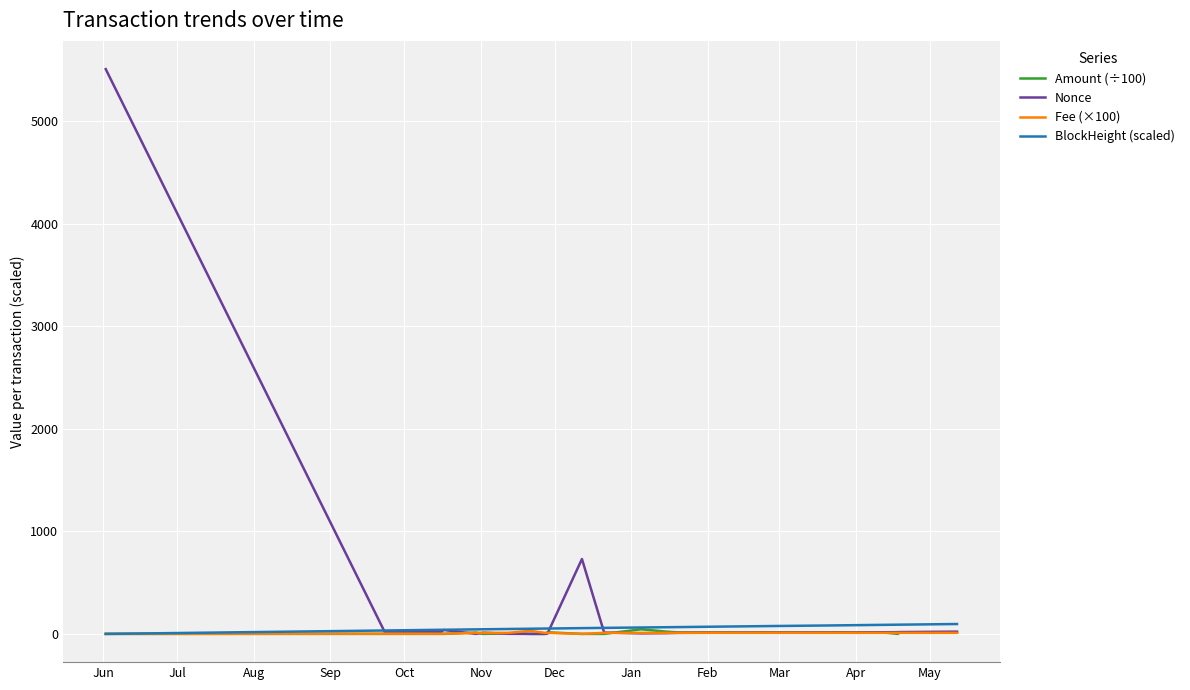

Which series has the widest spread of values?

Nonce